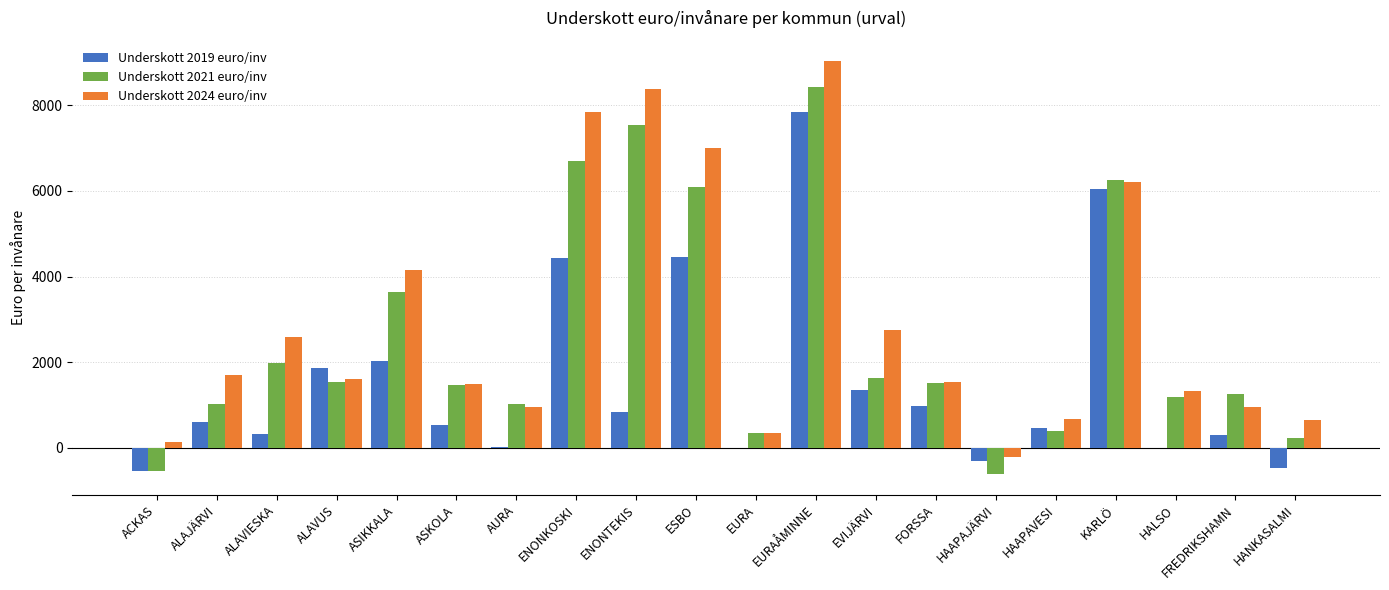

What is the highest value of the Underskott 2021 euro/inv series?

8421.2